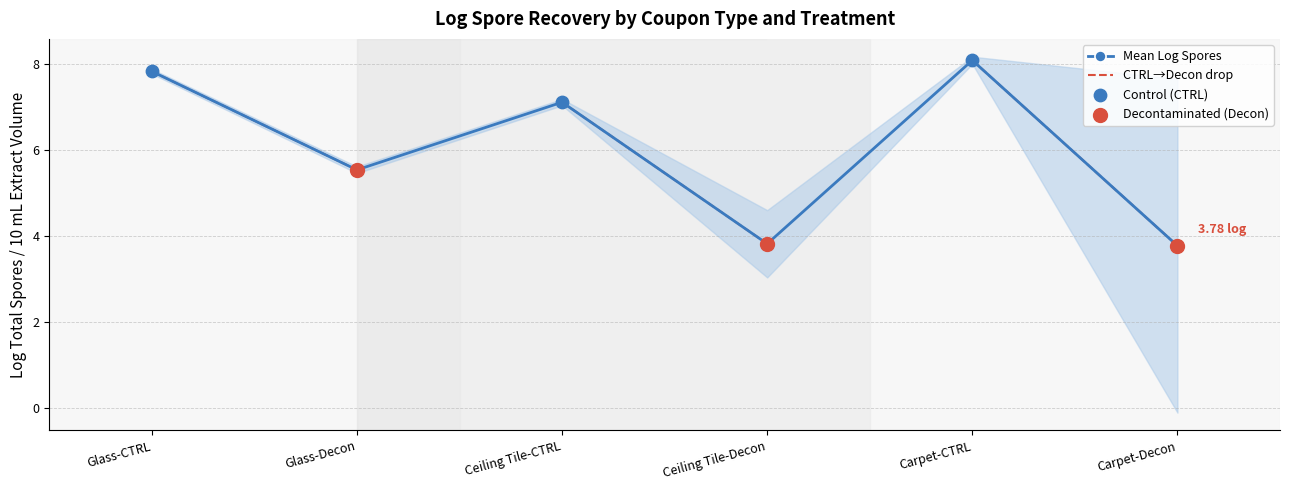

What is the ratio of the value at Carpet-Decon to the value at Ceiling Tile-Decon?

1.0